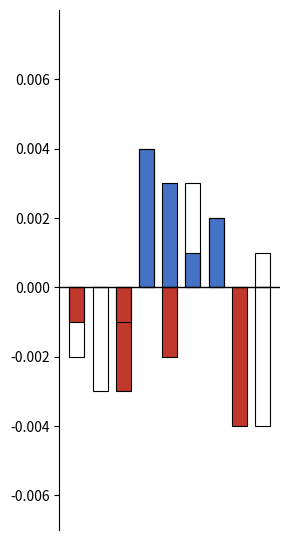

Is it true that col_3 negative equals -0.0 at 7?

False